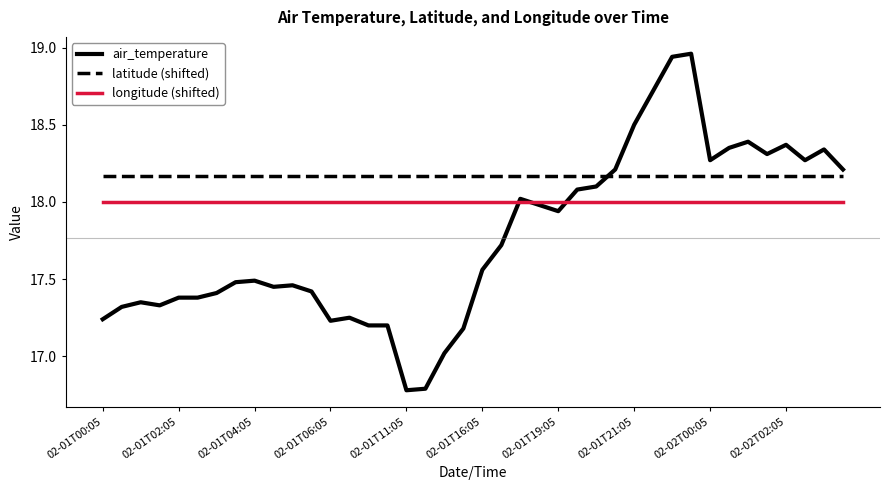

What is the average value of the air_temperature series?

17.8